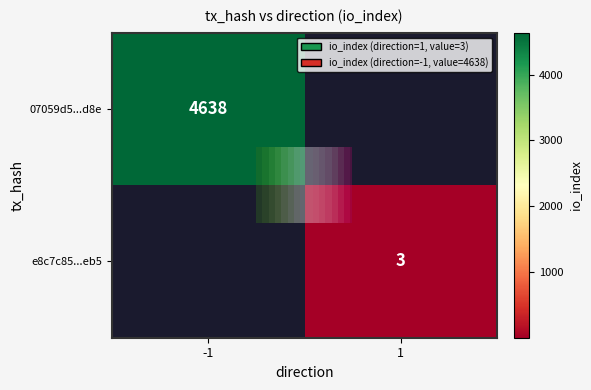

Between -1 and 1, which series saw the biggest shift?

07059d5...d8e